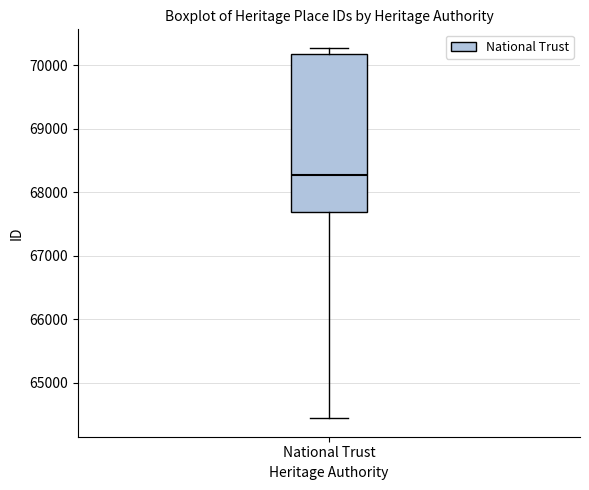

Where does the upper whisker of the box for National Trust end on the y-axis? The values are not printed on the chart, so give them approximately, as read against the axis.

70300